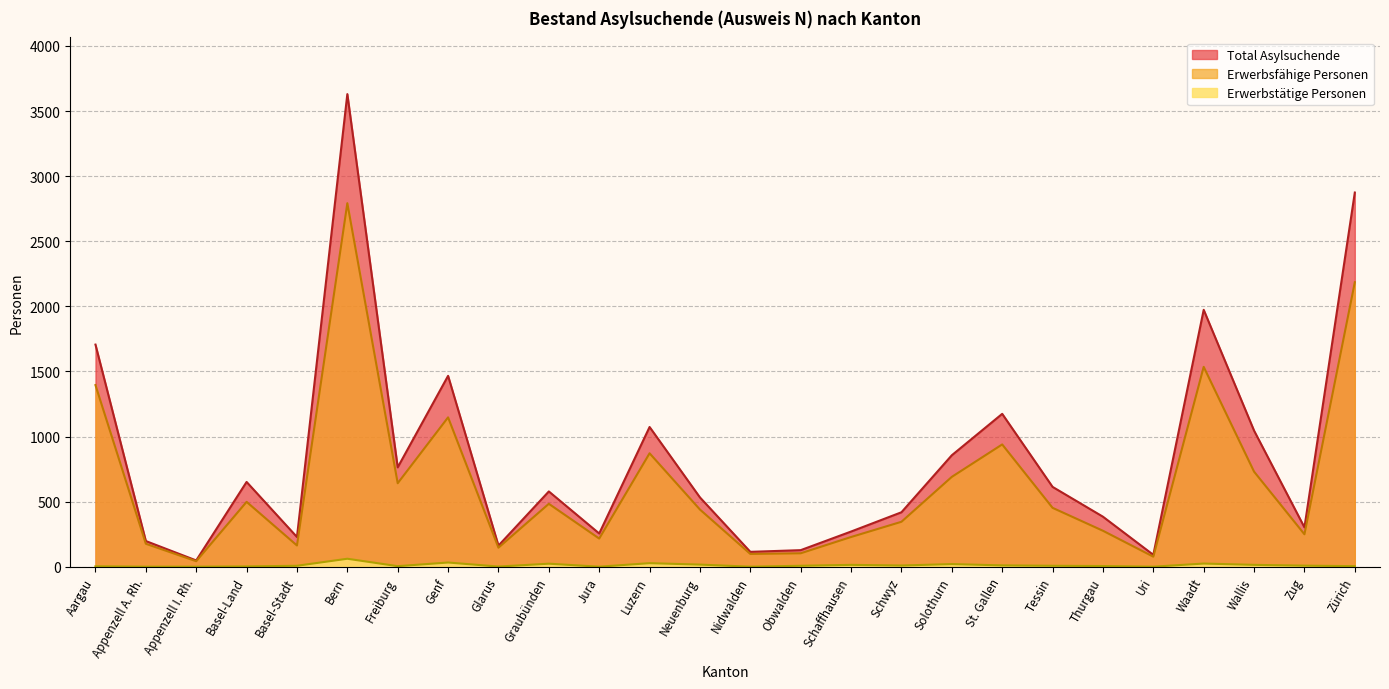

True or false: Erwerbstätige Personen and Total Asylsuchende intersect in this chart.

False